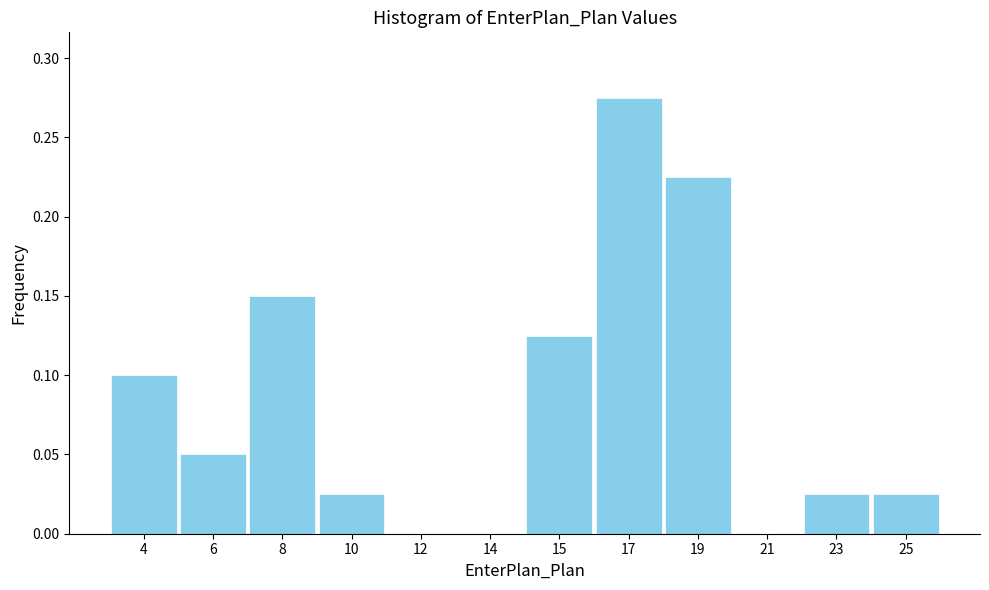

Between 12 and 17, which is larger?

17